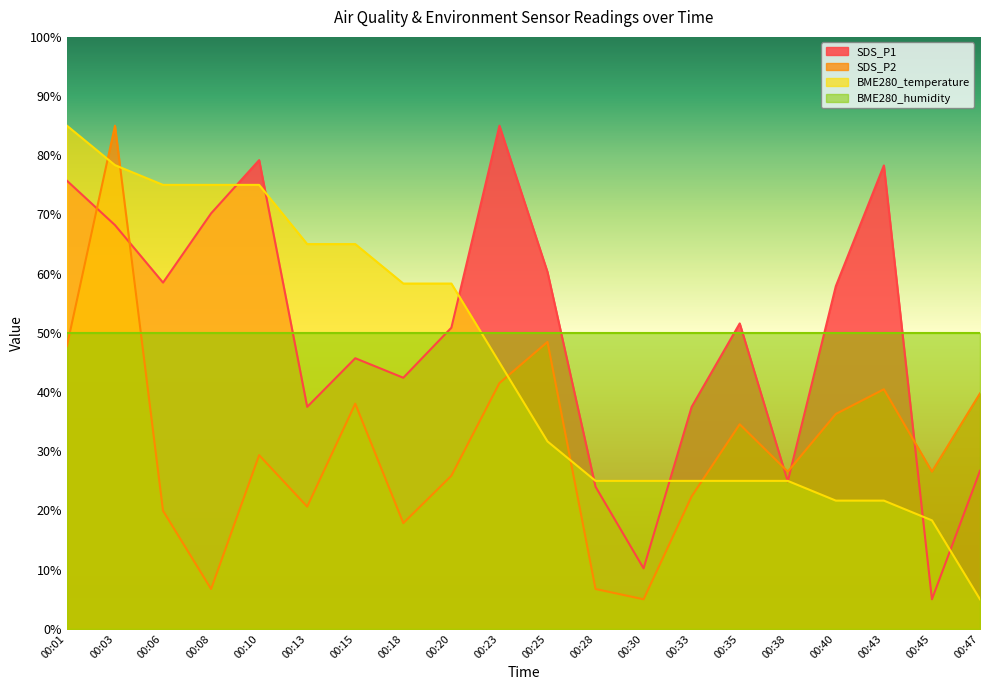

How many lines are shown in the chart?

4